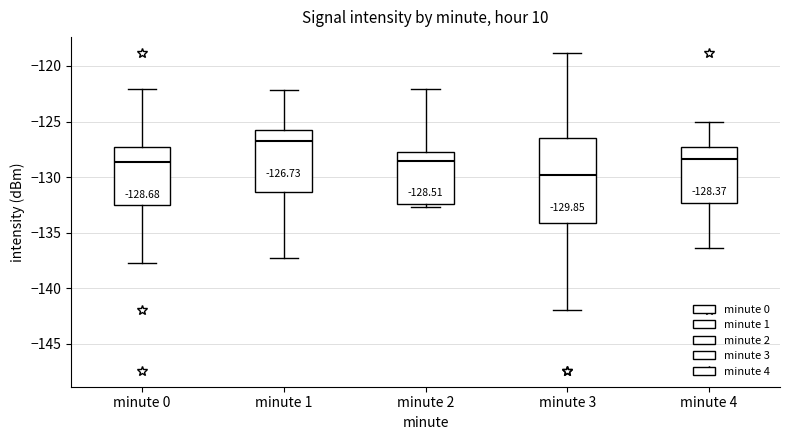

Which box has the lowest median line?

minute 3